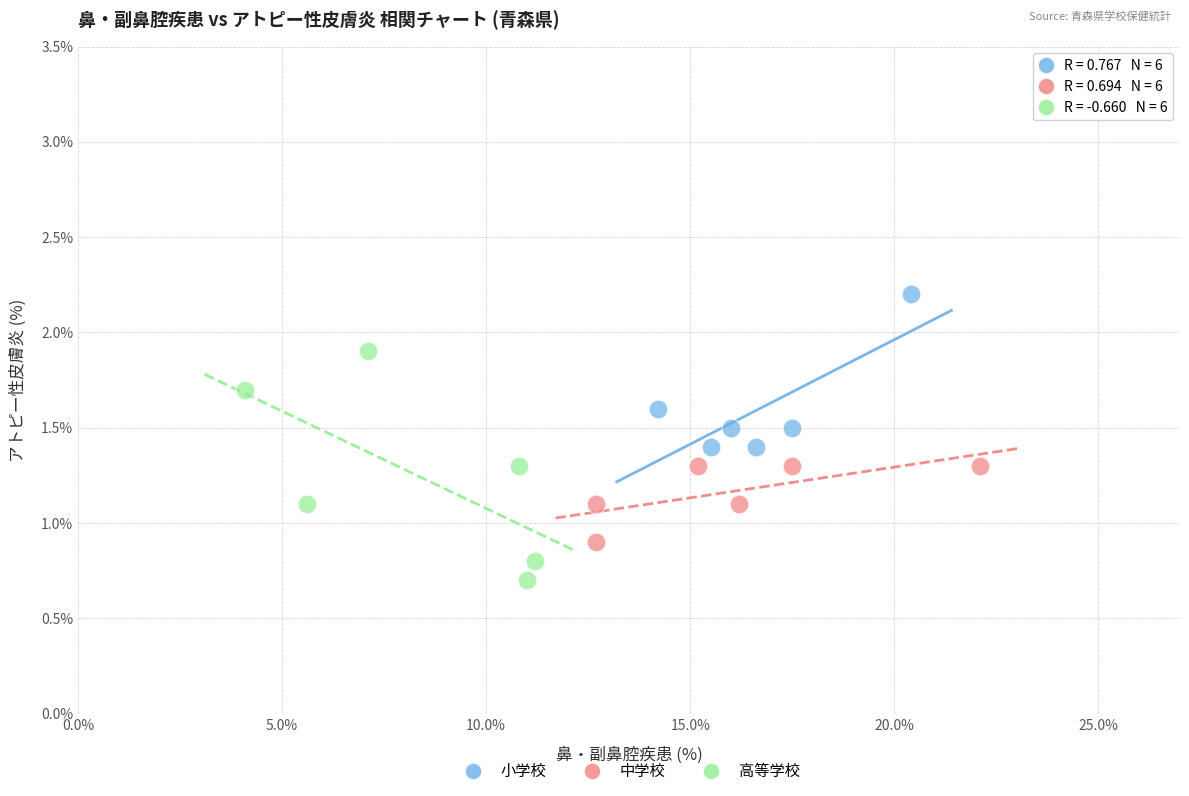

Which series reaches the minimum Y coordinate?

高等学校